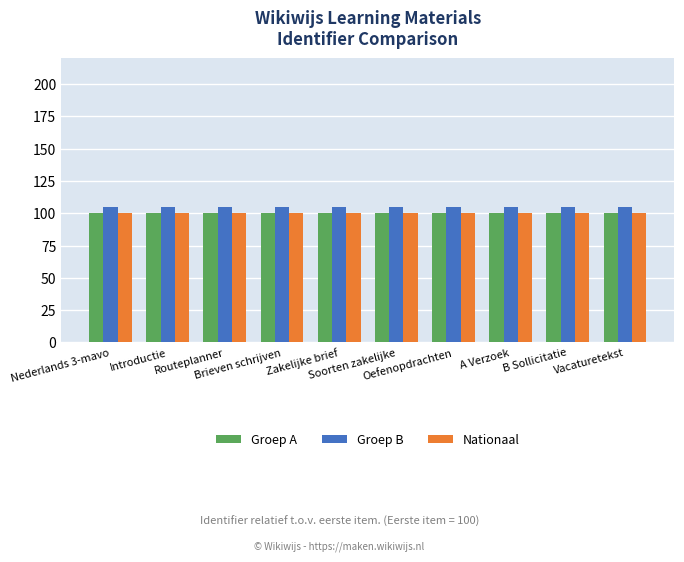

What is the maximum value for Groep A?

100.0